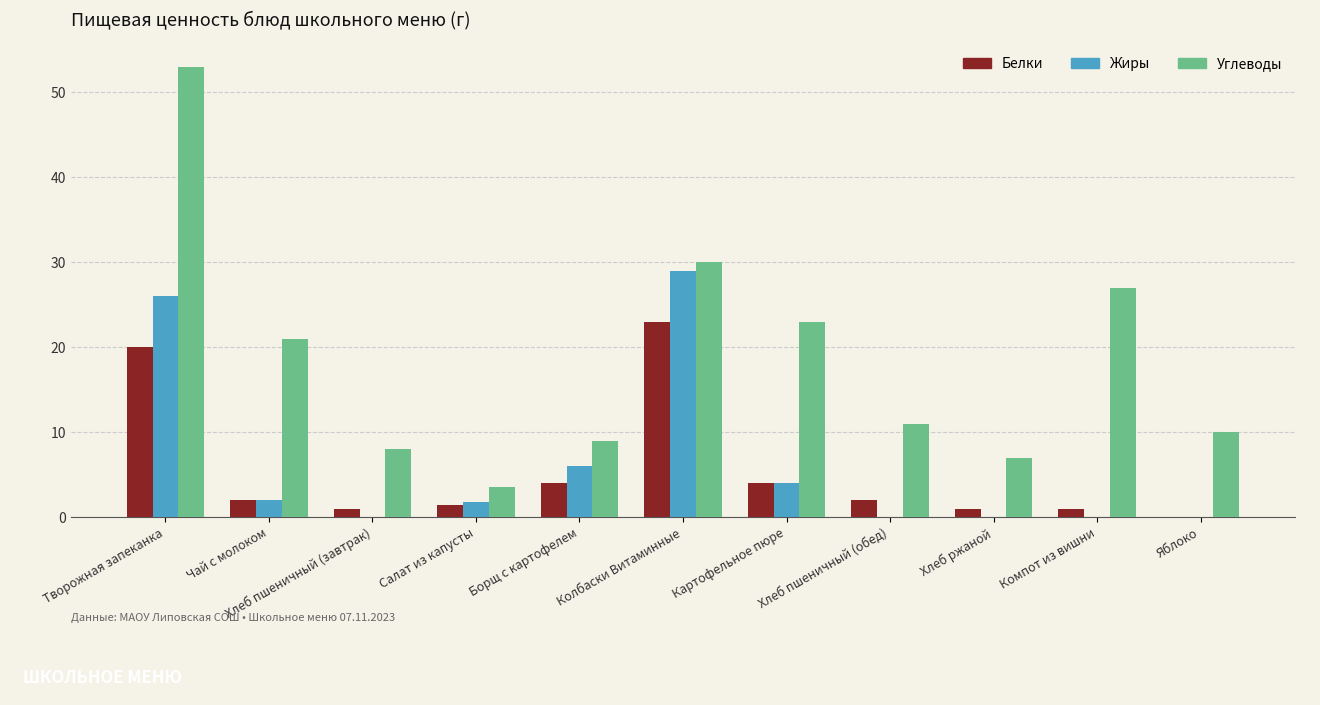

Which series has the widest spread of values?

Углеводы